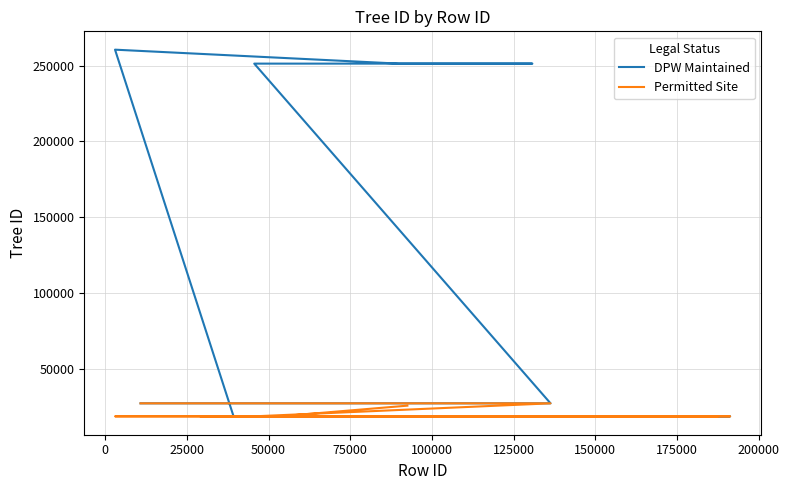

How many interior local valleys does the DPW Maintained series have?

6